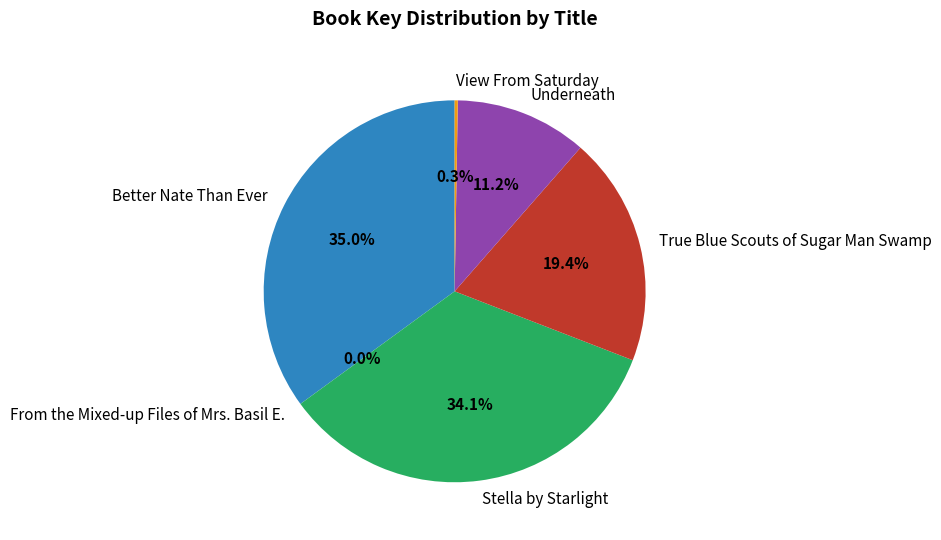

Does any single category account for the majority?

No